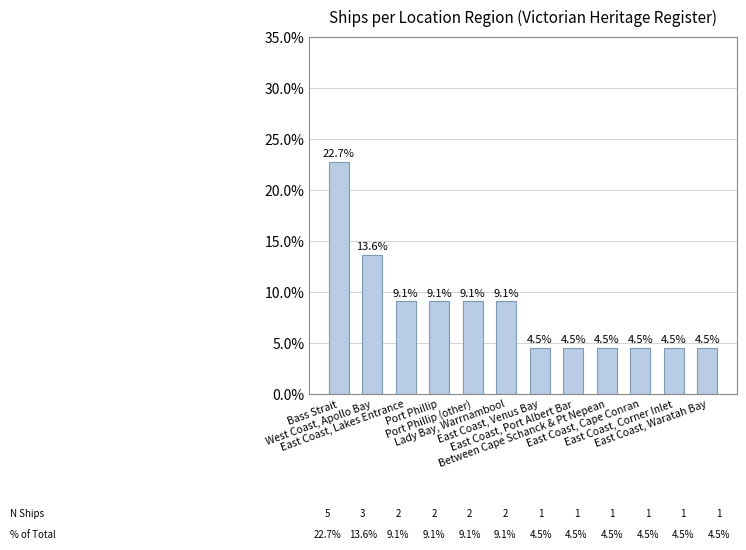

What is the label of the 1st bar from the left?

Bass Strait